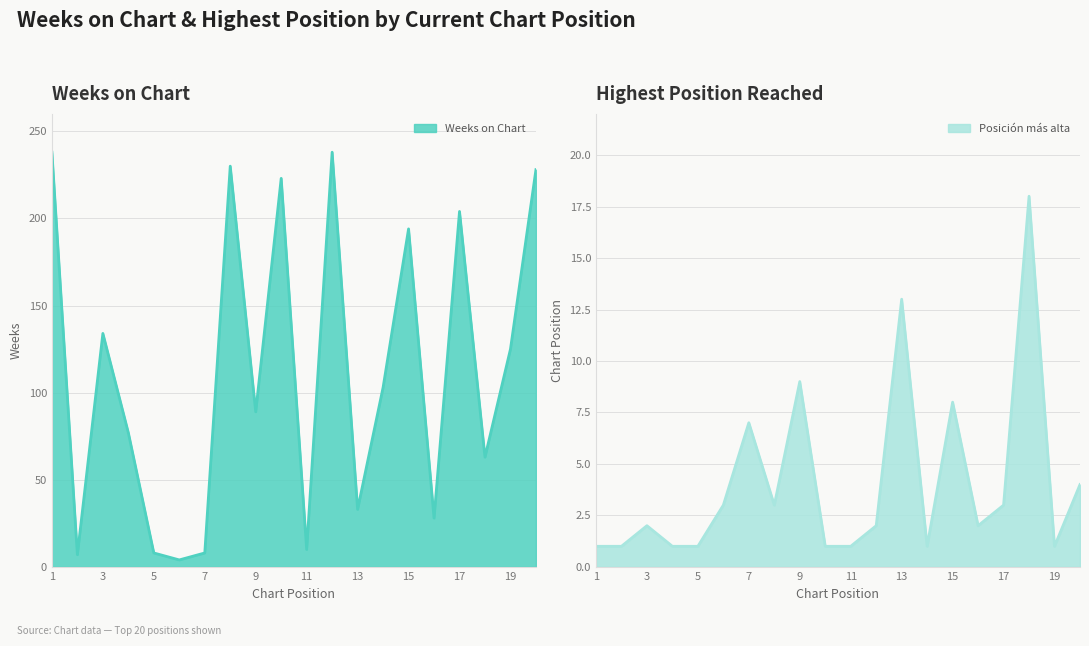

True or false: Posición más alta and Weeks on Chart cross at least once.

False